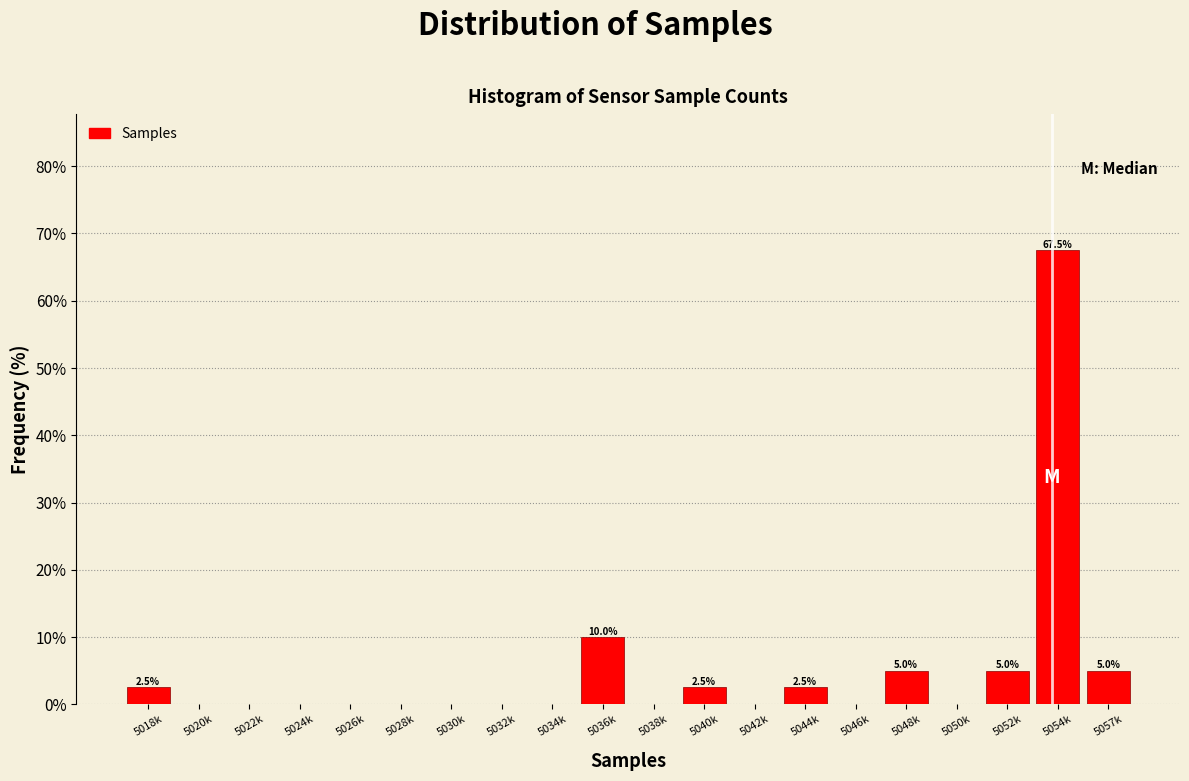

Reading left to right, extract all data points from this chart.

5018k=2.5	5020k=0.0	5022k=0.0	5024k=0.0	5026k=0.0	5028k=0.0	5030k=0.0	5032k=0.0	5034k=0.0	5036k=10.0	5038k=0.0	5040k=2.5	5042k=0.0	5044k=2.5	5046k=0.0	5048k=5.0	5050k=0.0	5052k=5.0	5054k=67.5	5057k=5.0